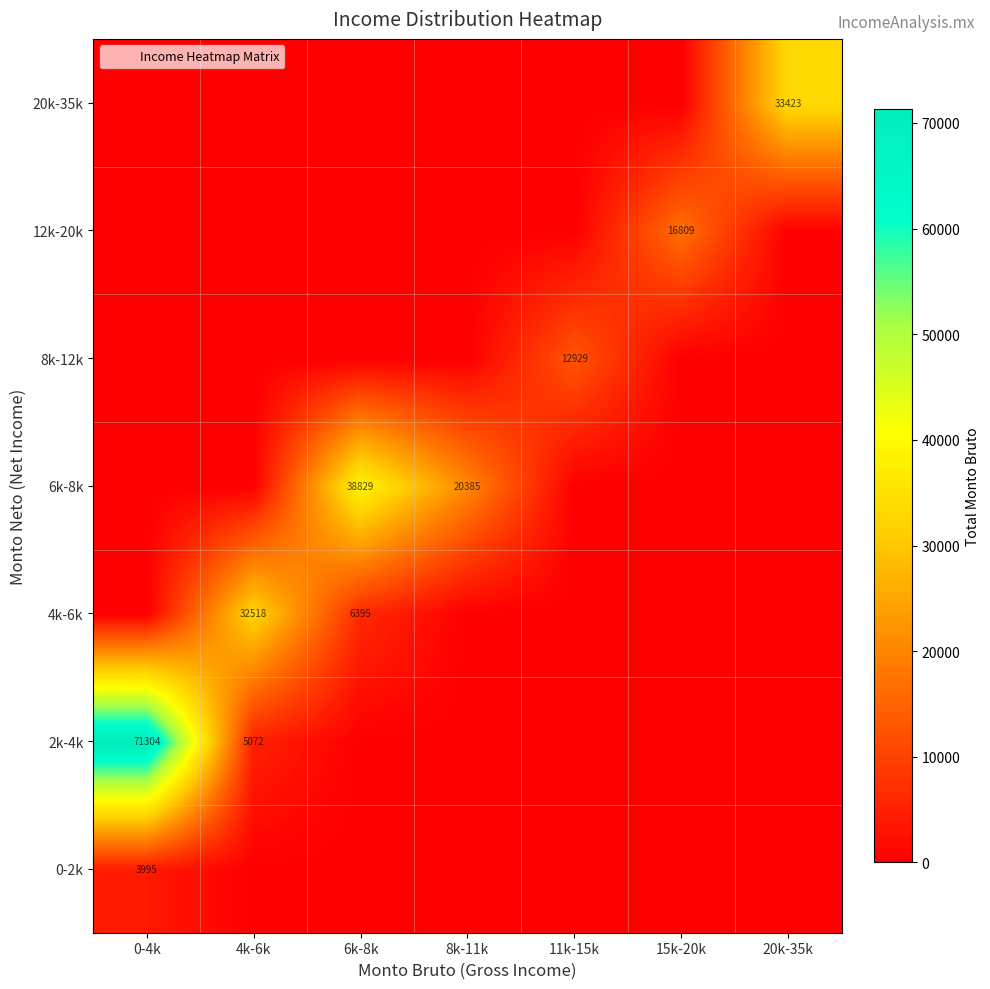

The value of 0-2k at 0-4k is 5813. True or false?

False